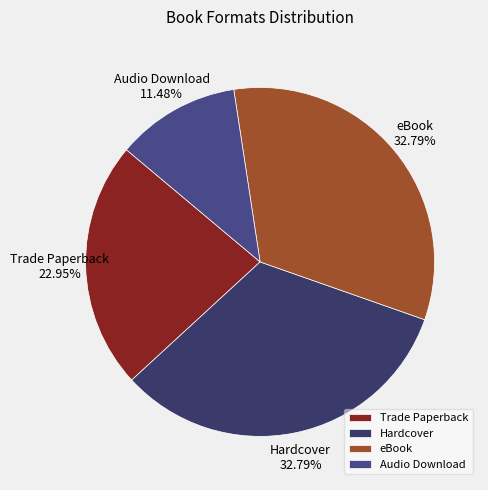

Combined, do Trade Paperback and Audio Download account for over 50%?

No